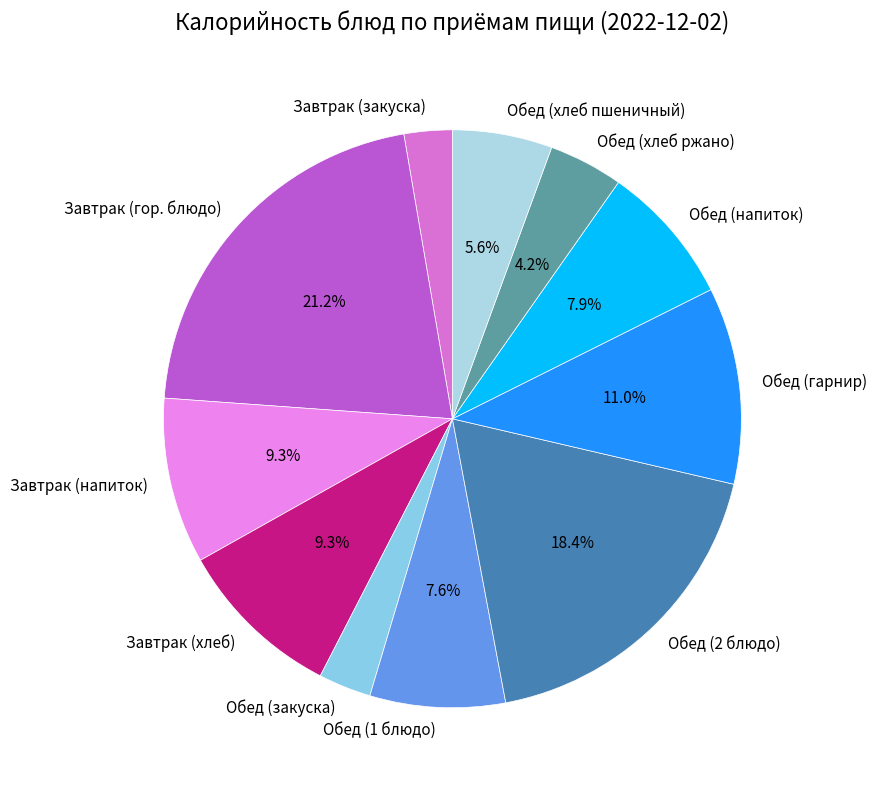

What percentage is NOT represented by Обед (1 блюдо)?

92.4%